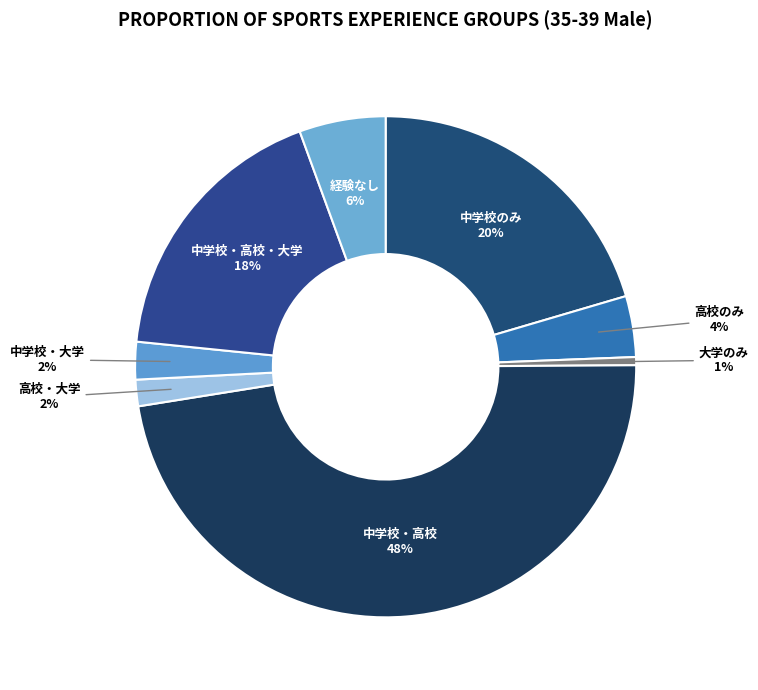

How many slices are in this pie chart?

8